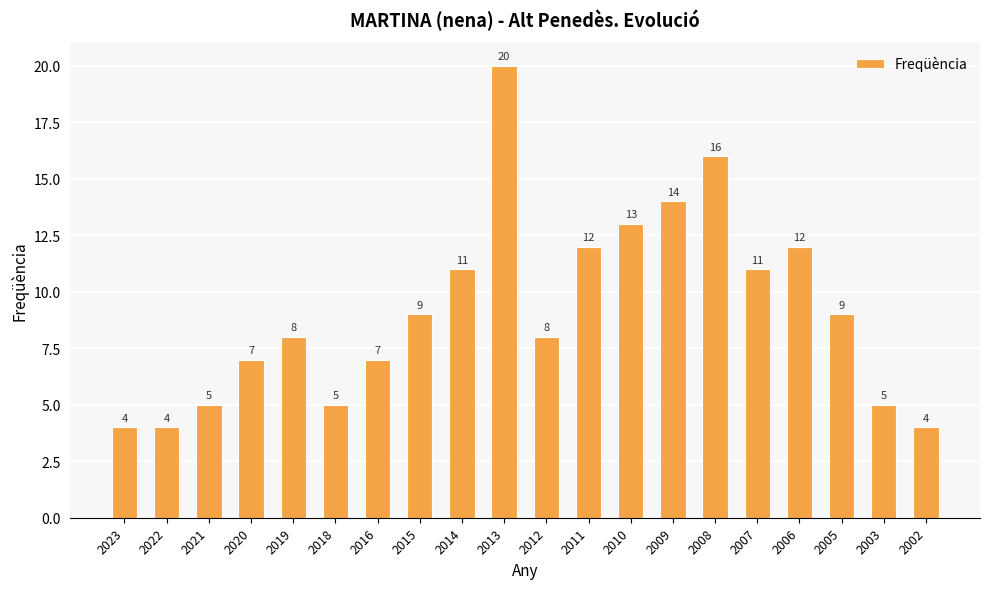

What is the difference between the maximum and minimum values?

16